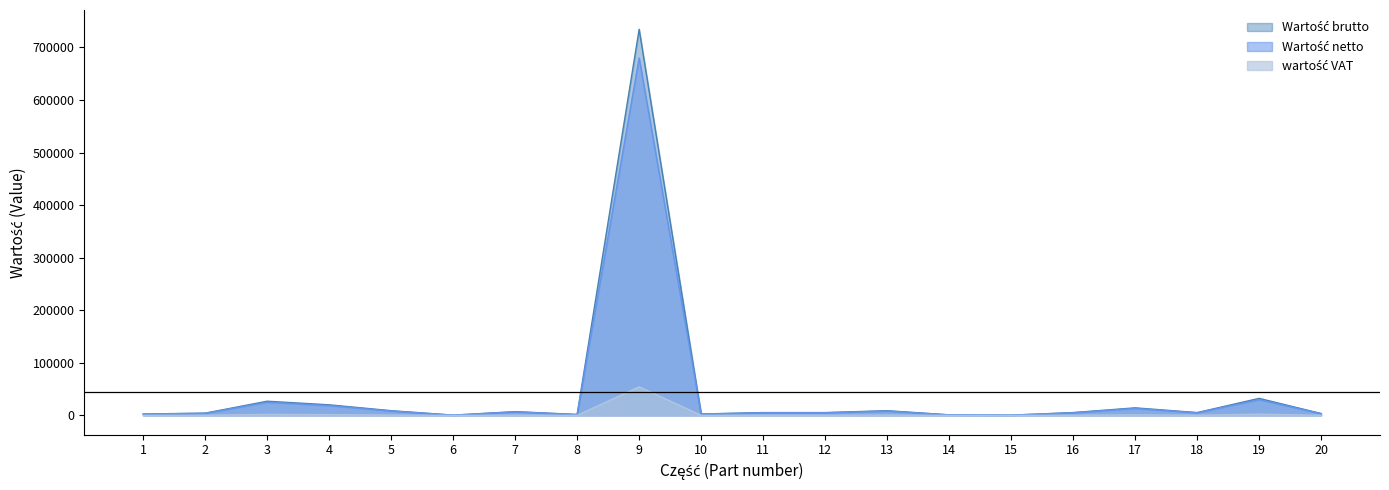

What is the maximum value shown in the chart?

734471.3